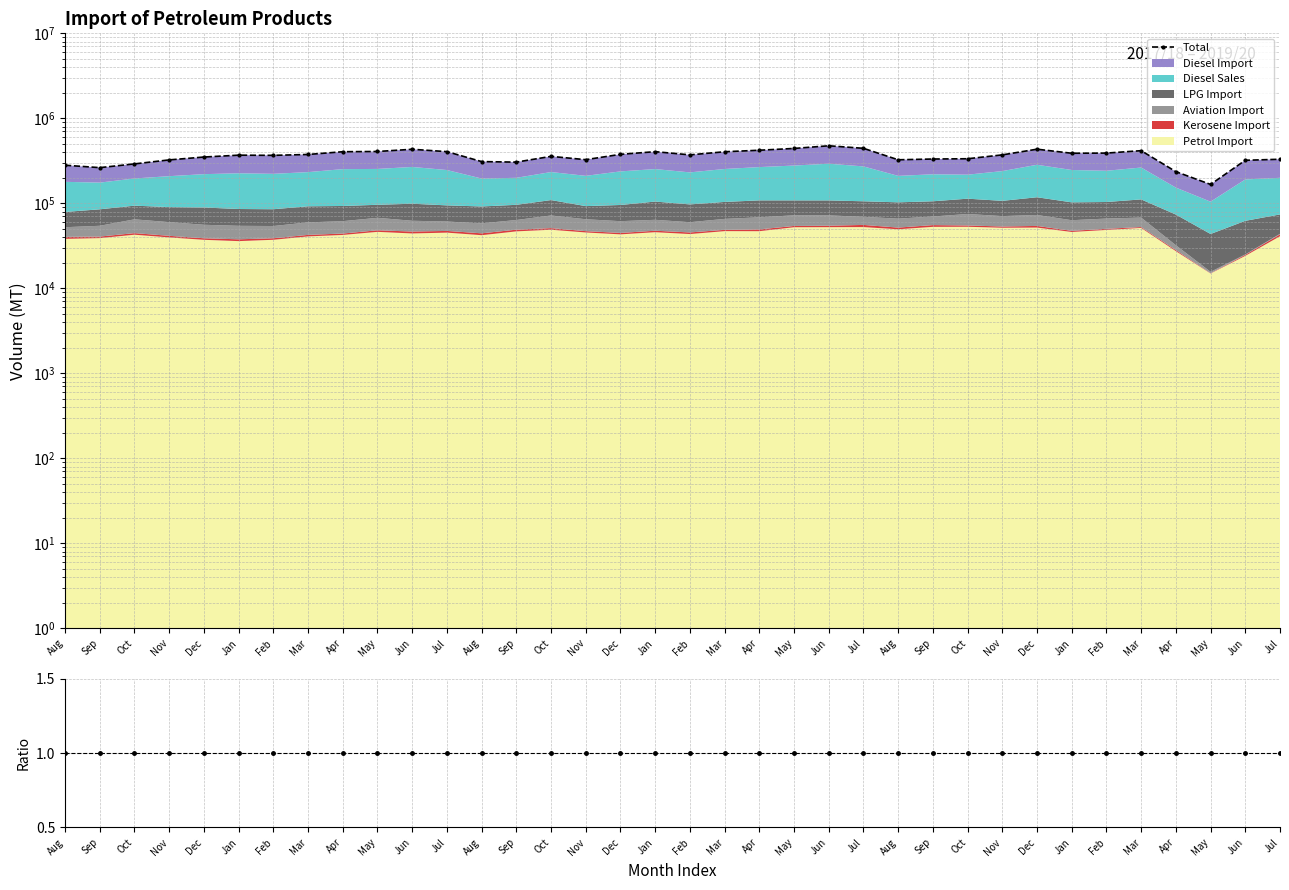

The chart shows a value of 402259 at Sep. True or false?

False